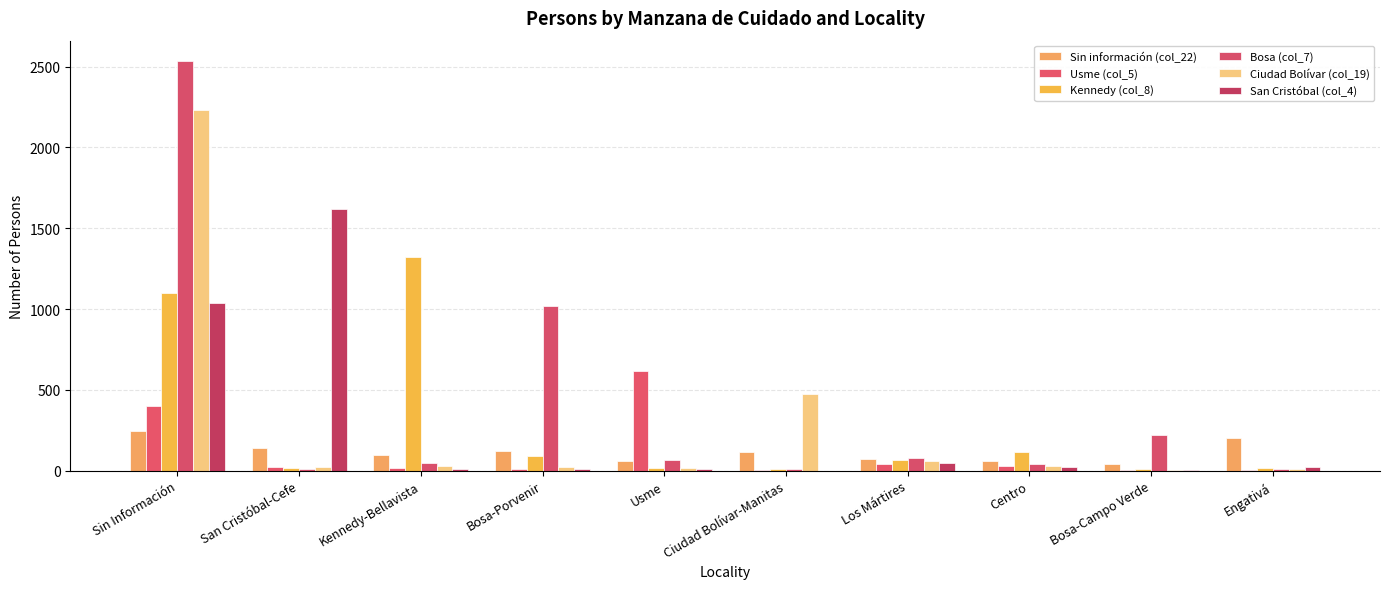

Are the bars grouped side by side (vs. stacked)?

Yes